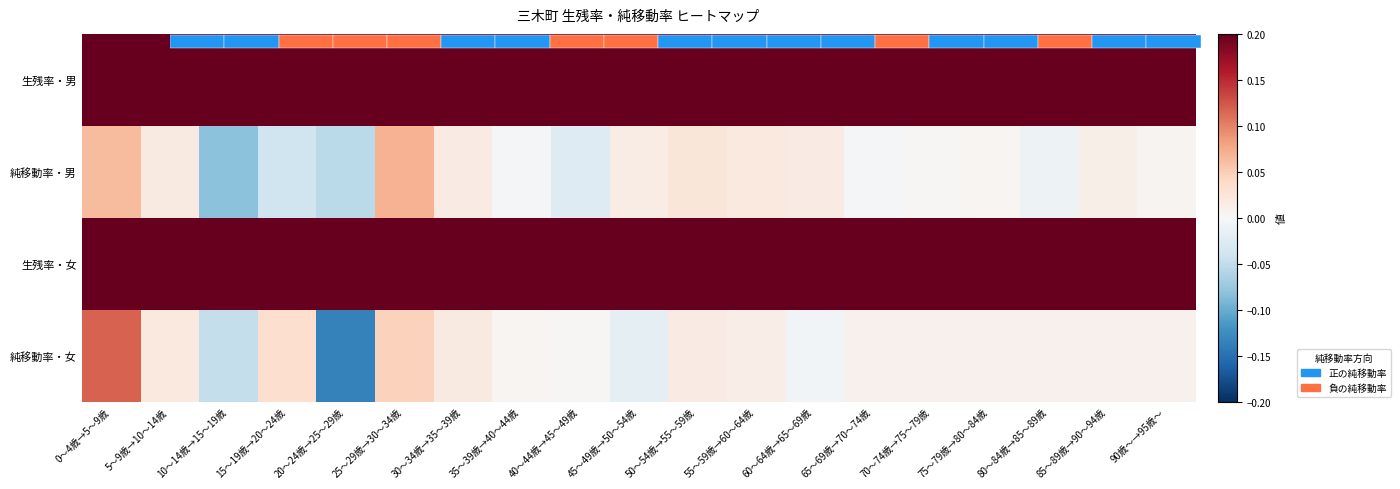

Between 45～49歳→50～54歳 and 20～24歳→25～29歳, which is larger?

20～24歳→25～29歳